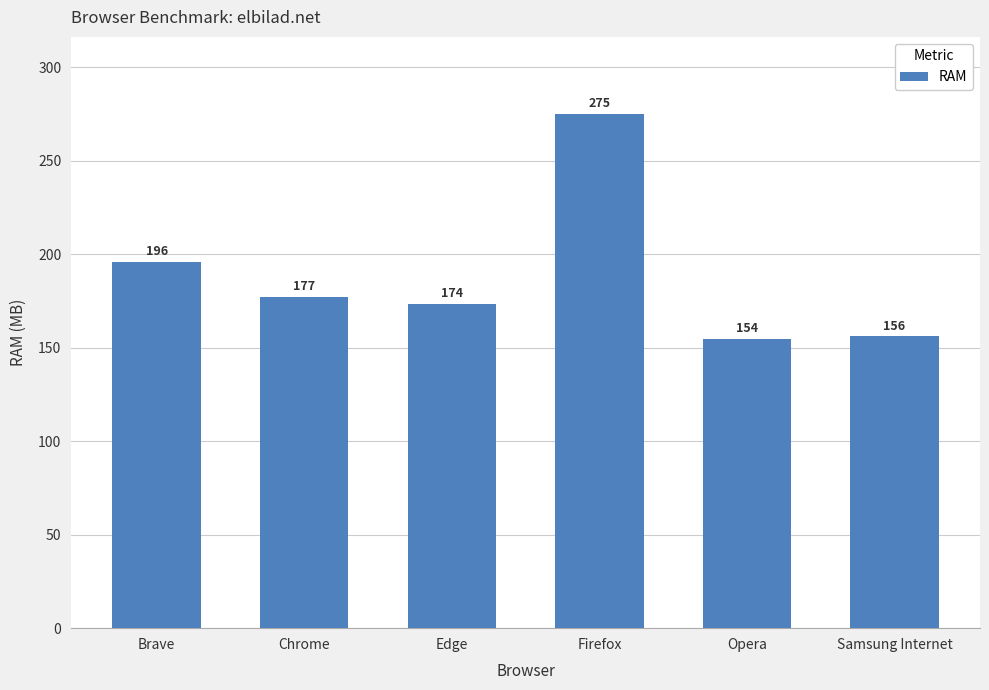

What is the smallest value displayed?

154.5